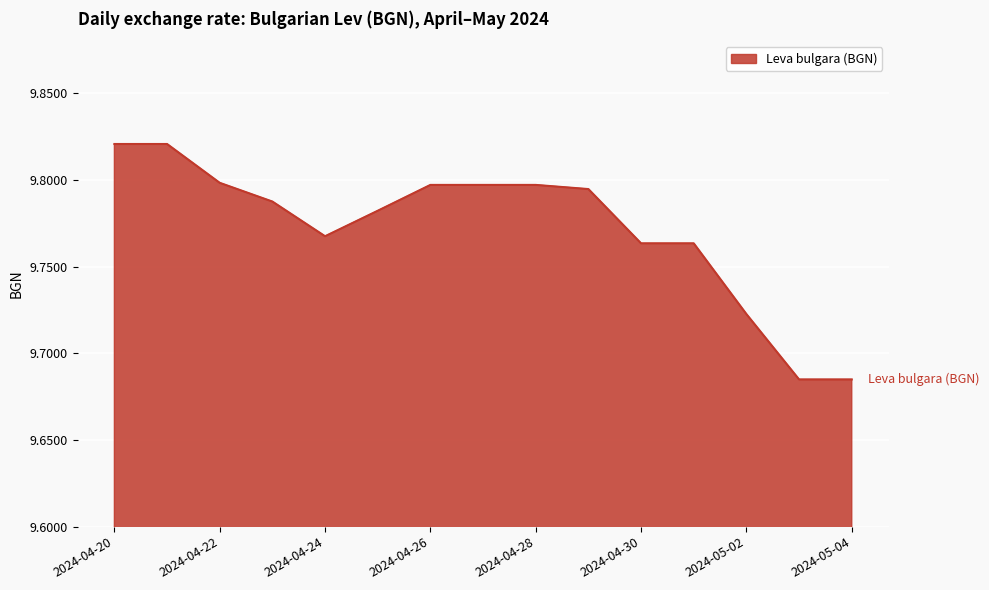

Which category has the lowest value across all series?

2024-05-03